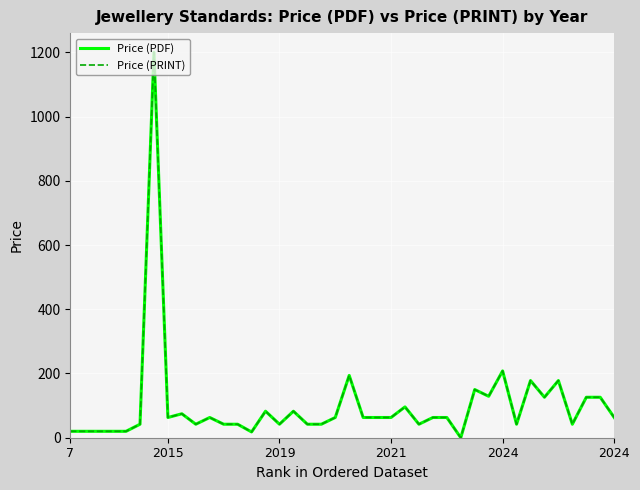

Does the chart display data point markers on the line(s)?

No